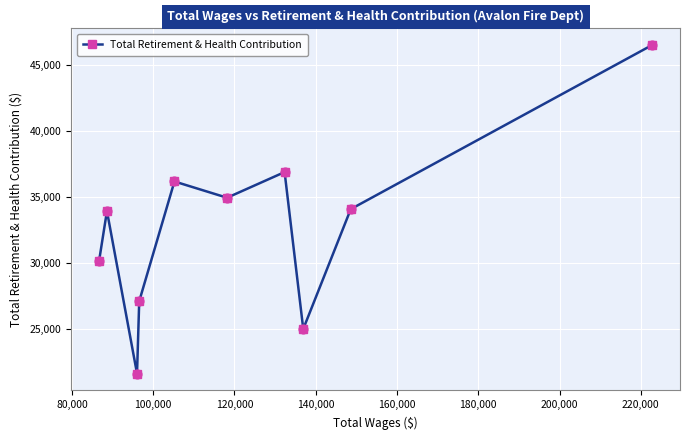

What is the value of the 7th point from the left?

36872